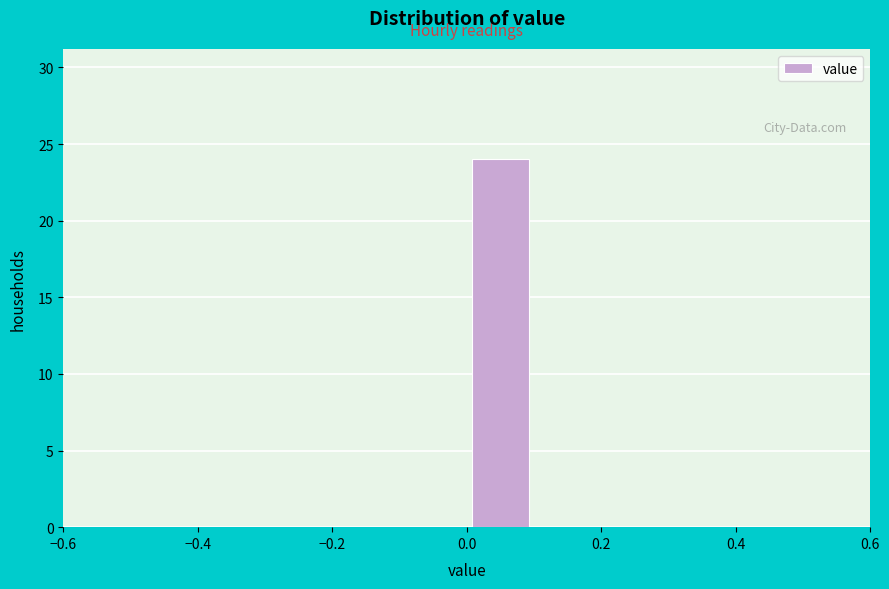

How tall is the bar that spans 0.0 to 0.1 on the x-axis? The values are not printed on the chart, so give them approximately, as read against the axis.

24